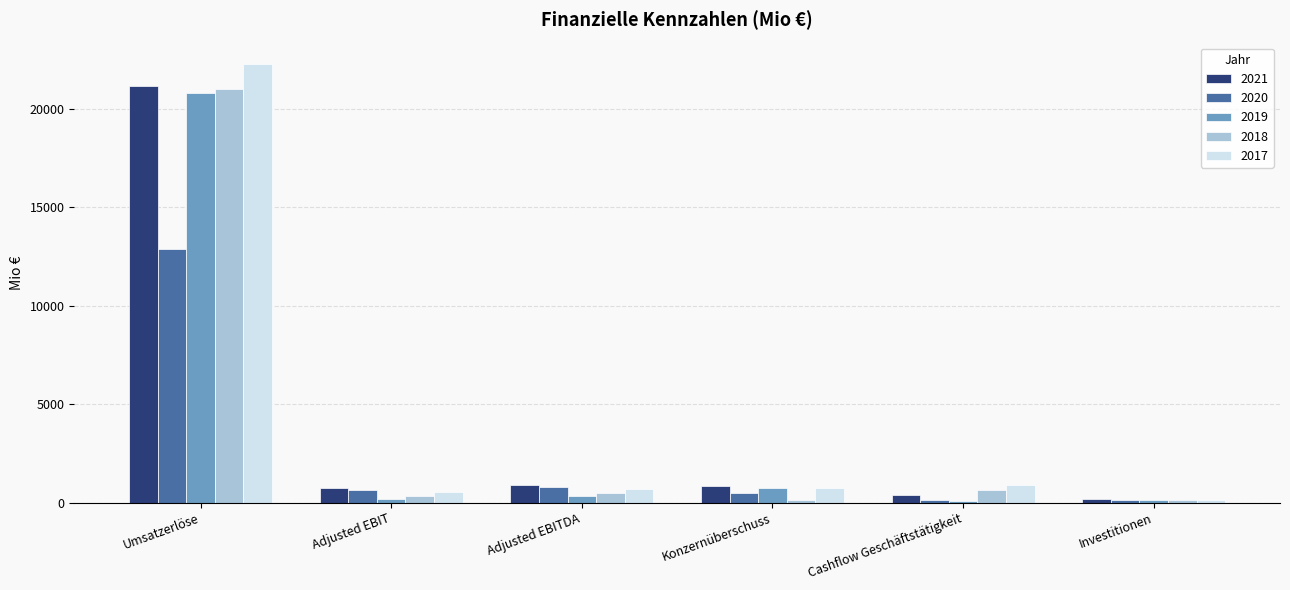

Is it true that 2019 equals 6051 at Umsatzerlöse?

False